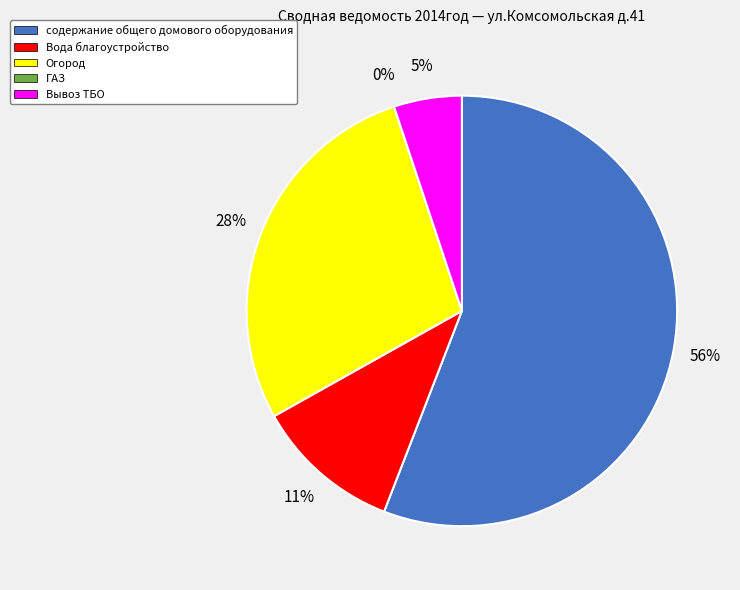

Is it true that Вода благоустройство is 11% of the pie?

True